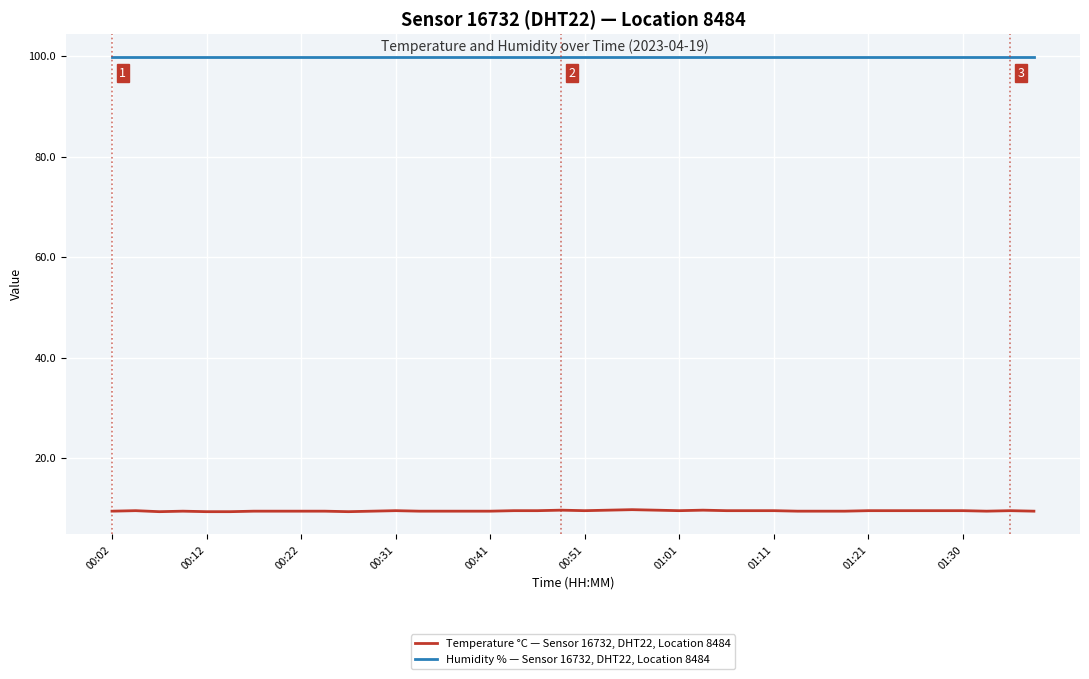

True or false: Temperature °C — Sensor 16732, DHT22, Location 8484 has more than 0 points higher than both neighbors.

True